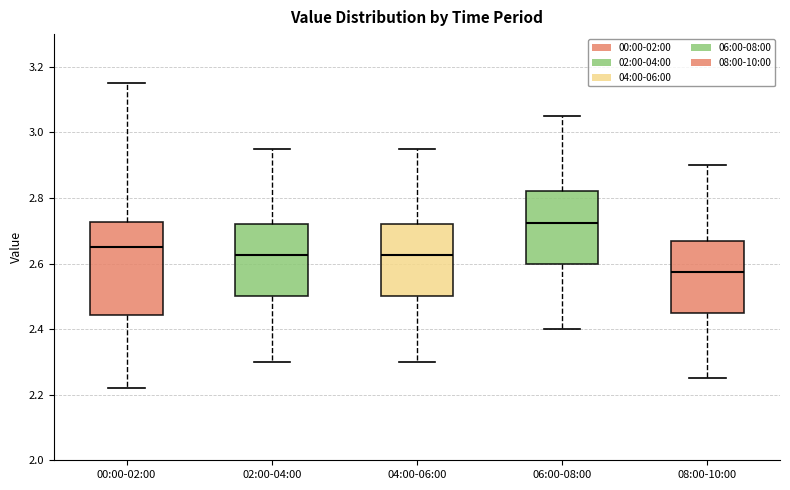

Reading left to right, transcribe this box plot: for each box, give where its median line is, the range the box spans, and where its two whiskers end, as read against the y-axis. The values are not printed on the chart, so give them approximately, as read against the axis.

00:00-02:00: median 2.66, box 2.44 to 2.72, whiskers 2.22 to 3.16
02:00-04:00: median 2.62, box 2.50 to 2.72, whiskers 2.30 to 2.96
04:00-06:00: median 2.62, box 2.50 to 2.72, whiskers 2.30 to 2.96
06:00-08:00: median 2.72, box 2.60 to 2.82, whiskers 2.40 to 3.06
08:00-10:00: median 2.58, box 2.46 to 2.68, whiskers 2.26 to 2.90